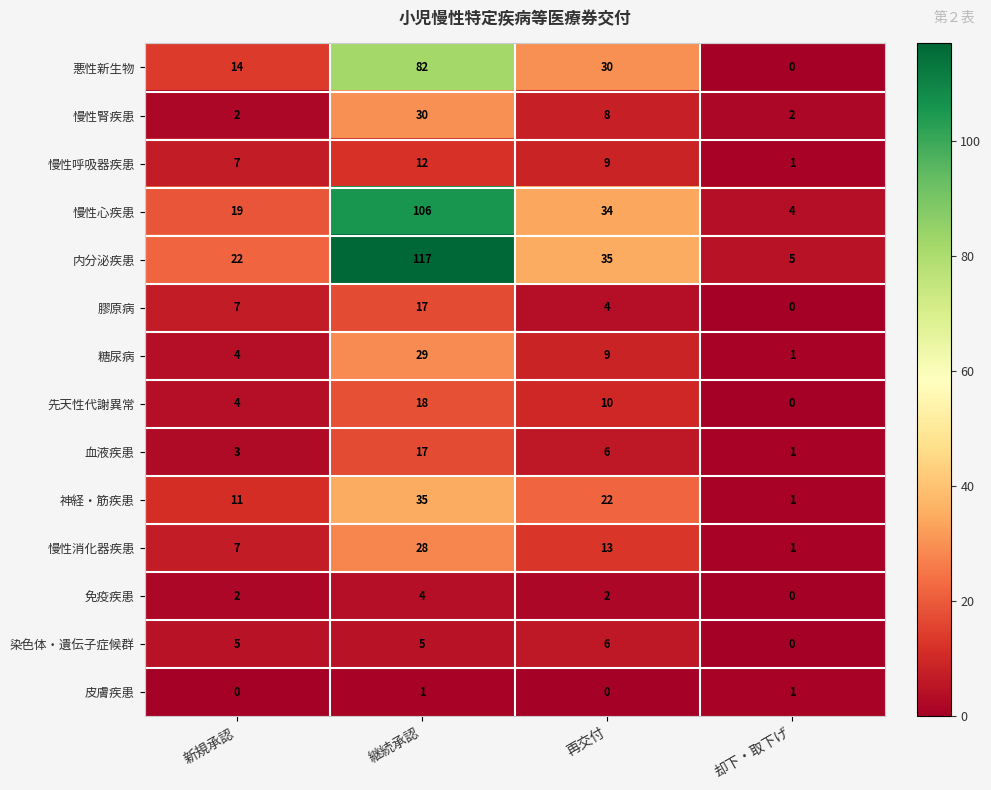

How many series are shown in this chart?

14